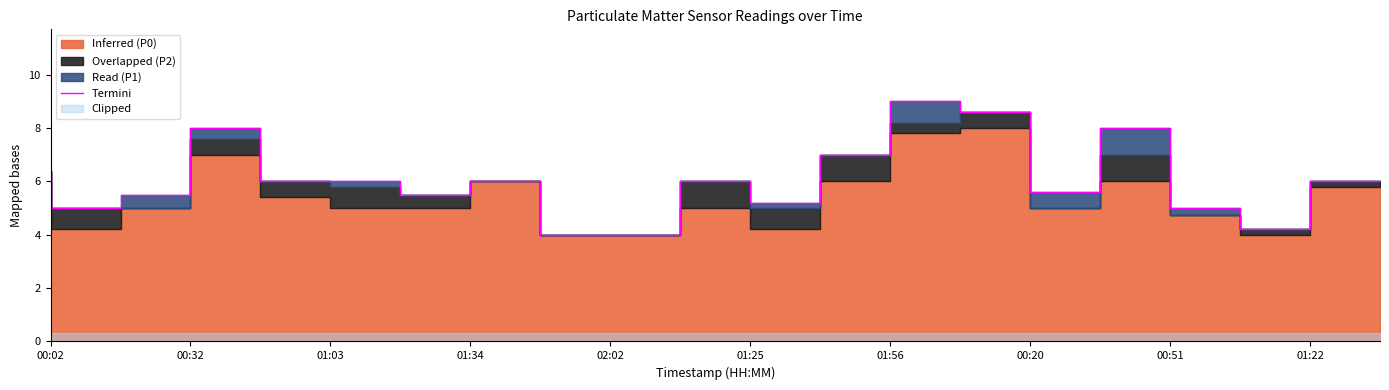

How many points are higher than both their immediate neighbors (excluding endpoints)?

5